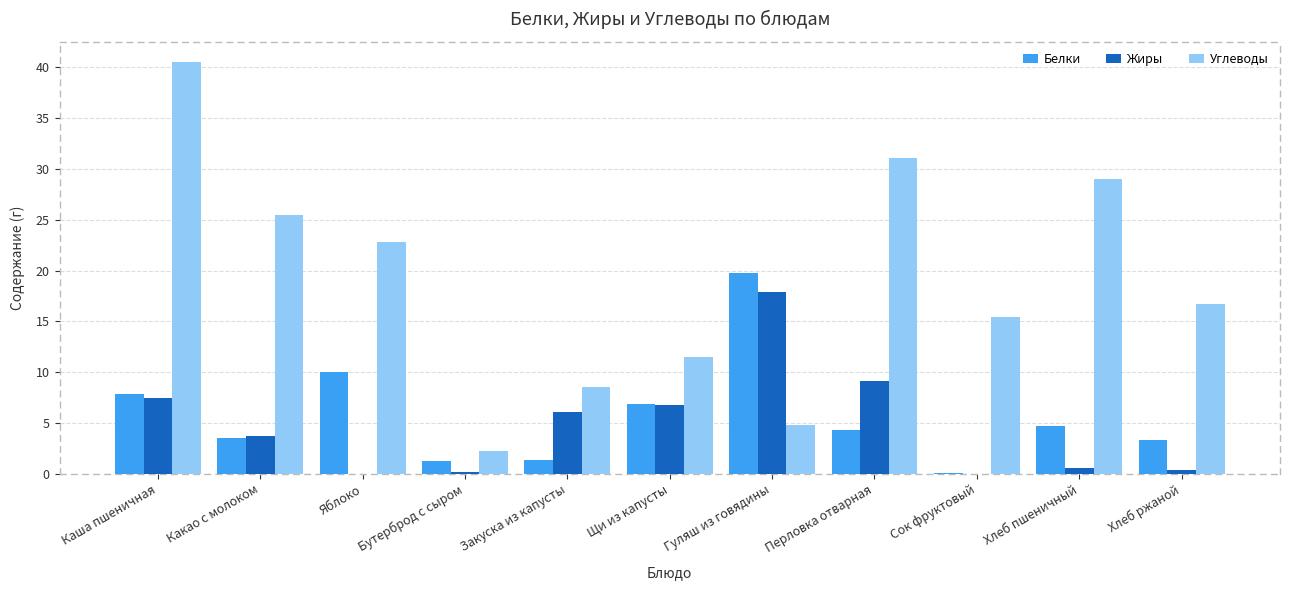

Which series has the largest total across all categories?

Углеводы